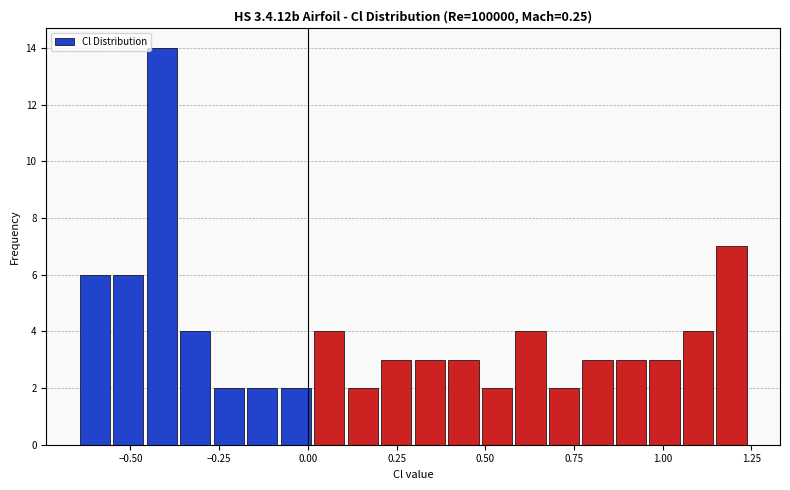

Read against the x-axis, roughly where is the centre of the tallest bar?

-0.40